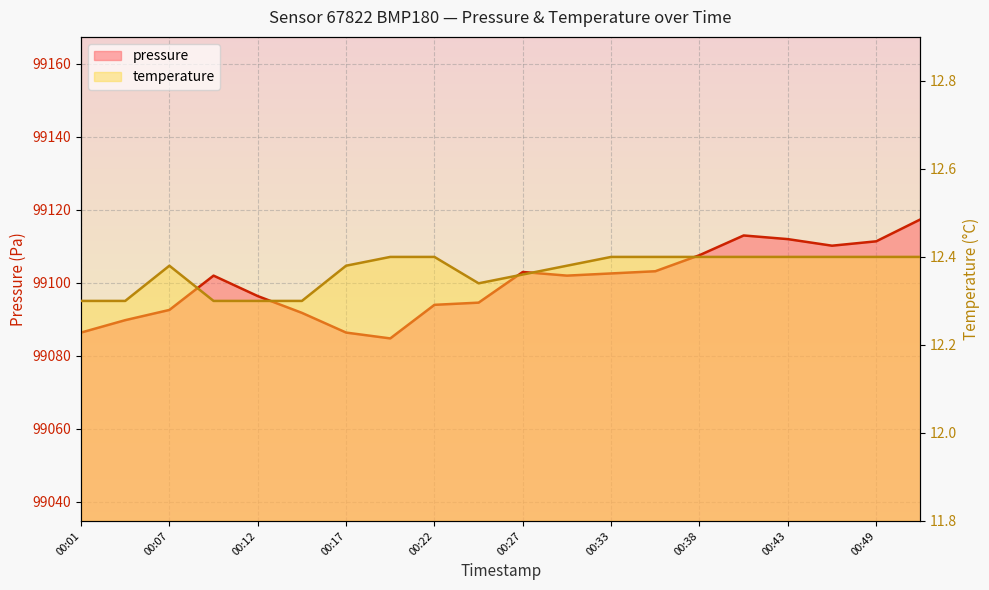

Which category has the lowest value across all series?

00:01